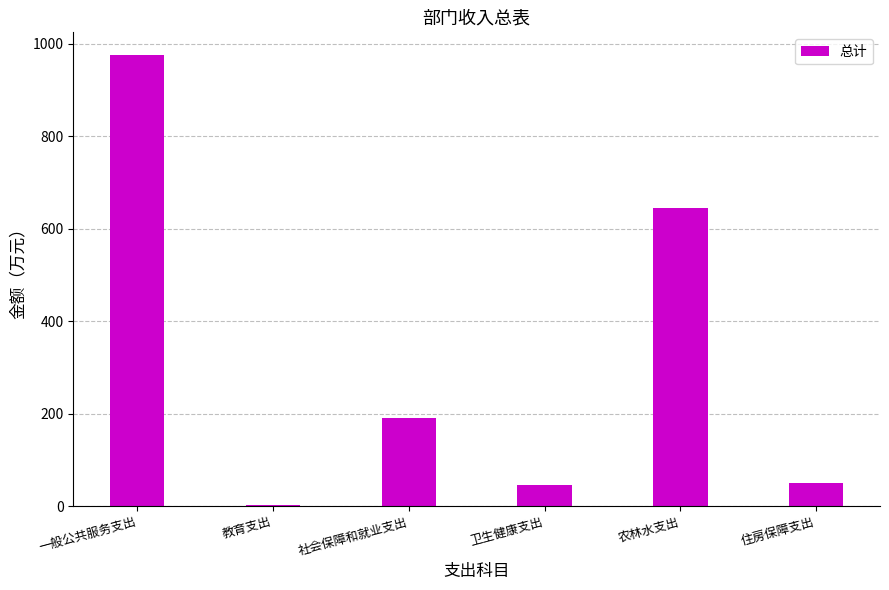

Count the number of data series in this chart.

1